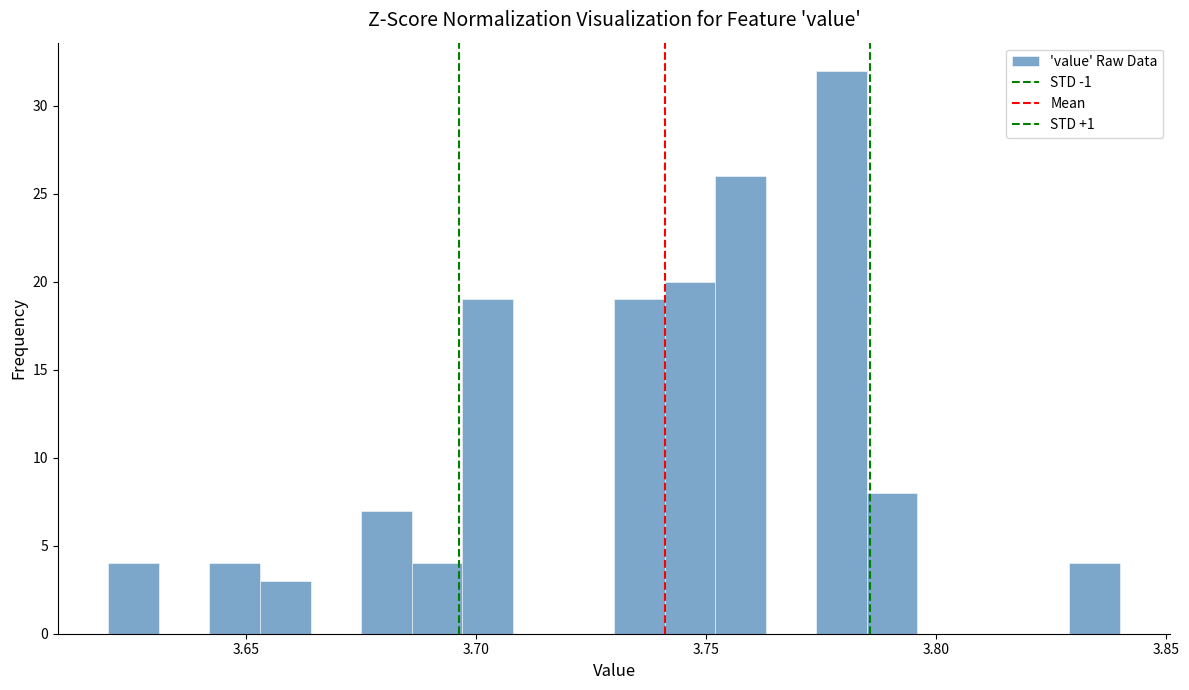

Around what value on the x-axis is the tallest bar? Give the approximate position of its centre, as read against the axis.

3.780